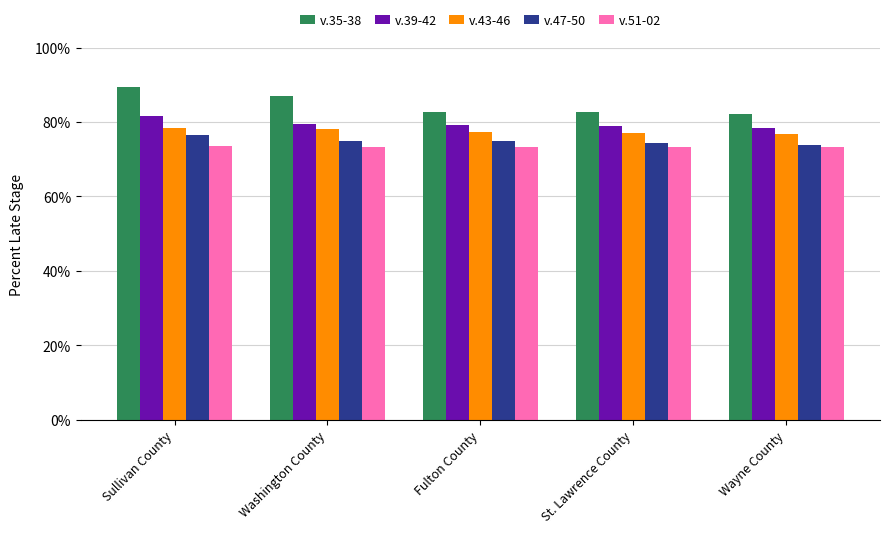

How many categories are shown in the chart?

5